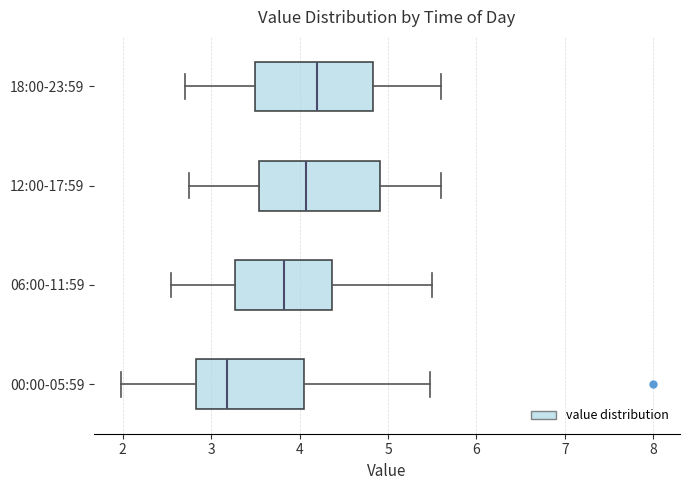

Reading bottom to top, read every box against the x-axis: the position of its median line, the range the box covers, and the ends of its whiskers. The values are not printed on the chart, so give them approximately, as read against the axis.

00:00-05:59: median 3.2, box 2.8 to 4.1, whiskers 2.0 to 5.5
06:00-11:59: median 3.8, box 3.3 to 4.4, whiskers 2.6 to 5.5
12:00-17:59: median 4.1, box 3.5 to 4.9, whiskers 2.8 to 5.6
18:00-23:59: median 4.2, box 3.5 to 4.8, whiskers 2.7 to 5.6